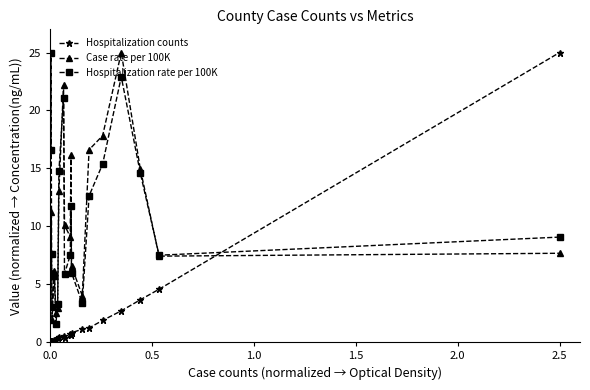

What are all the series names shown in the legend?

Hospitalization counts, Case rate per 100K, Hospitalization rate per 100K